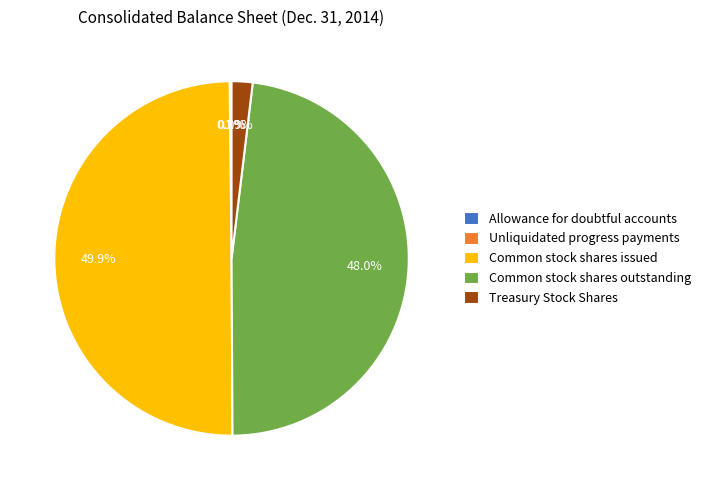

To the nearest percent, what portion does Common stock shares outstanding represent?

48%